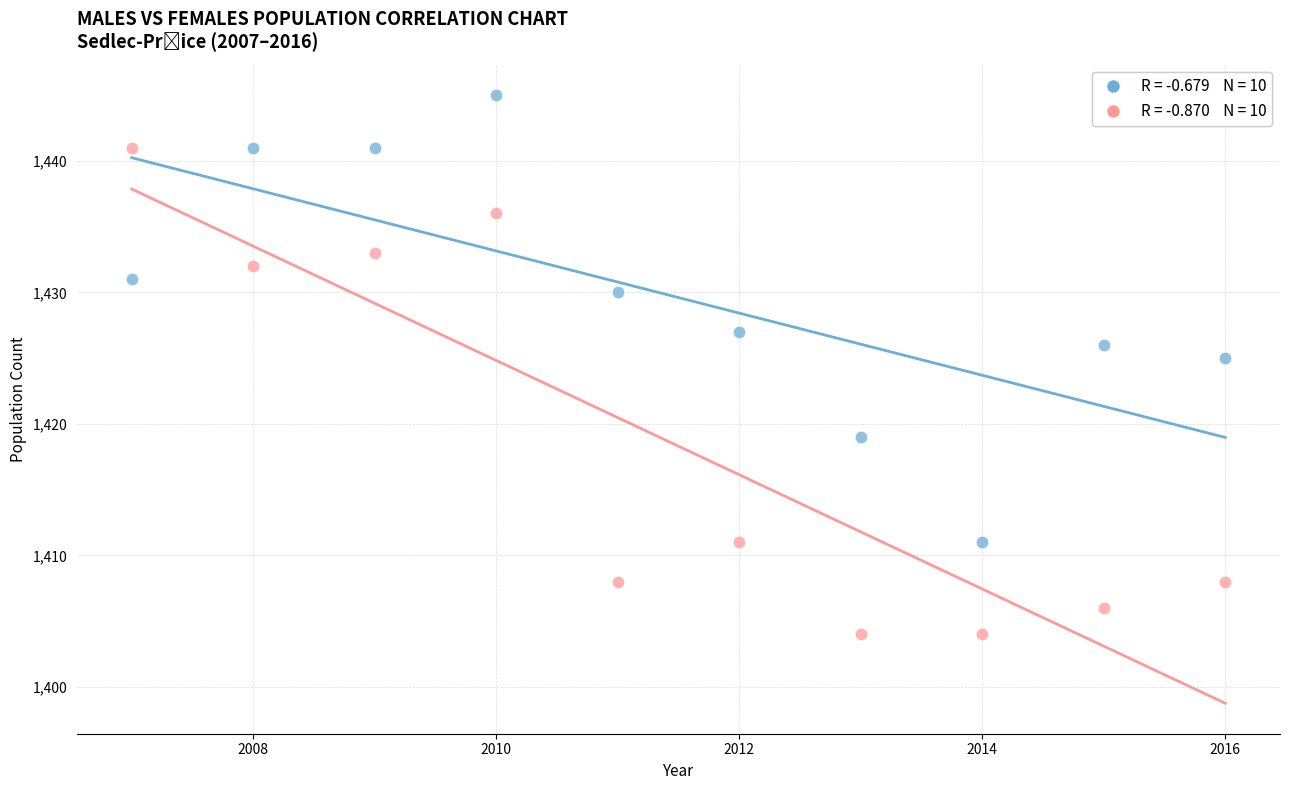

Across all series, what Y value is closest to 1424?

1425